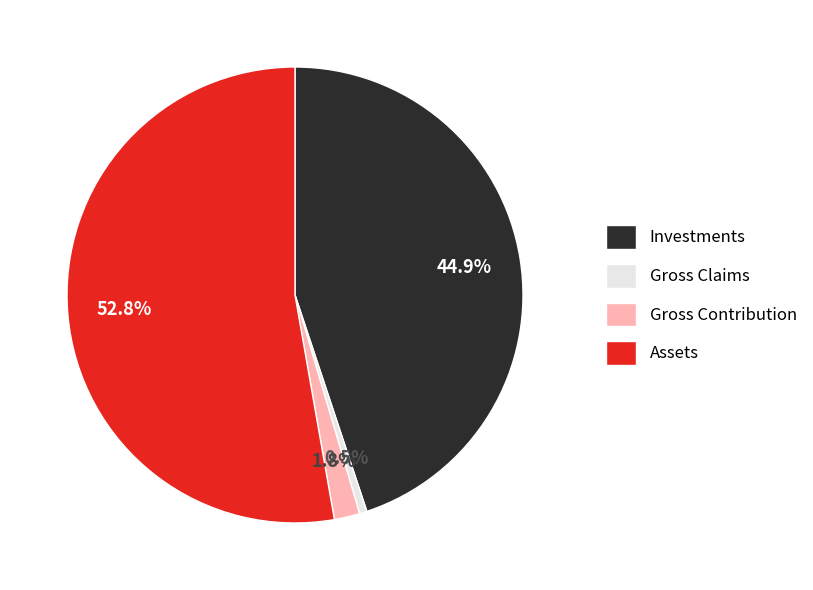

Is there any slice that represents more than half of the pie?

Yes